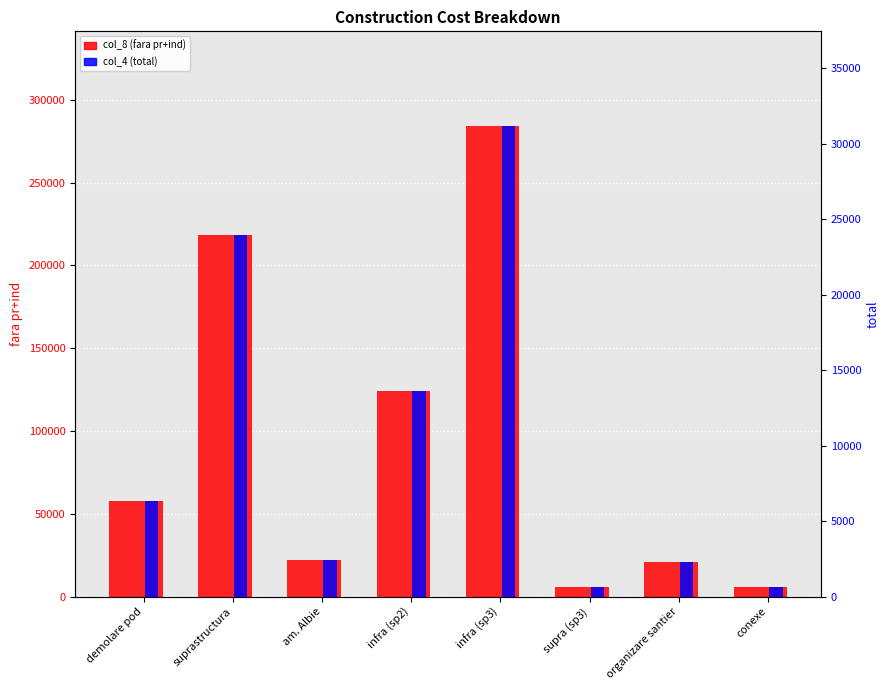

Reading left to right, extract all data points from this chart.

col_8 (fara pr+ind): 57638.1	218600.9	22368.7	124151.9	284390.5	5746.2	20932.3	5972.1
col_4 (total): 6322.1	23977.6	2453.5	13617.8	31193.8	630.3	2296.0	655.0